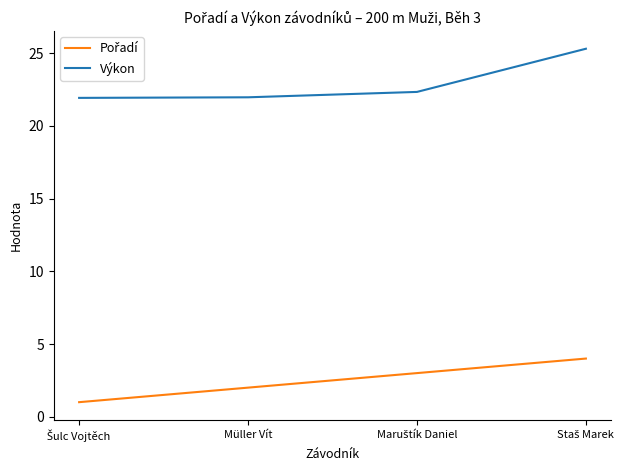

Which series has the largest total across all categories?

Výkon